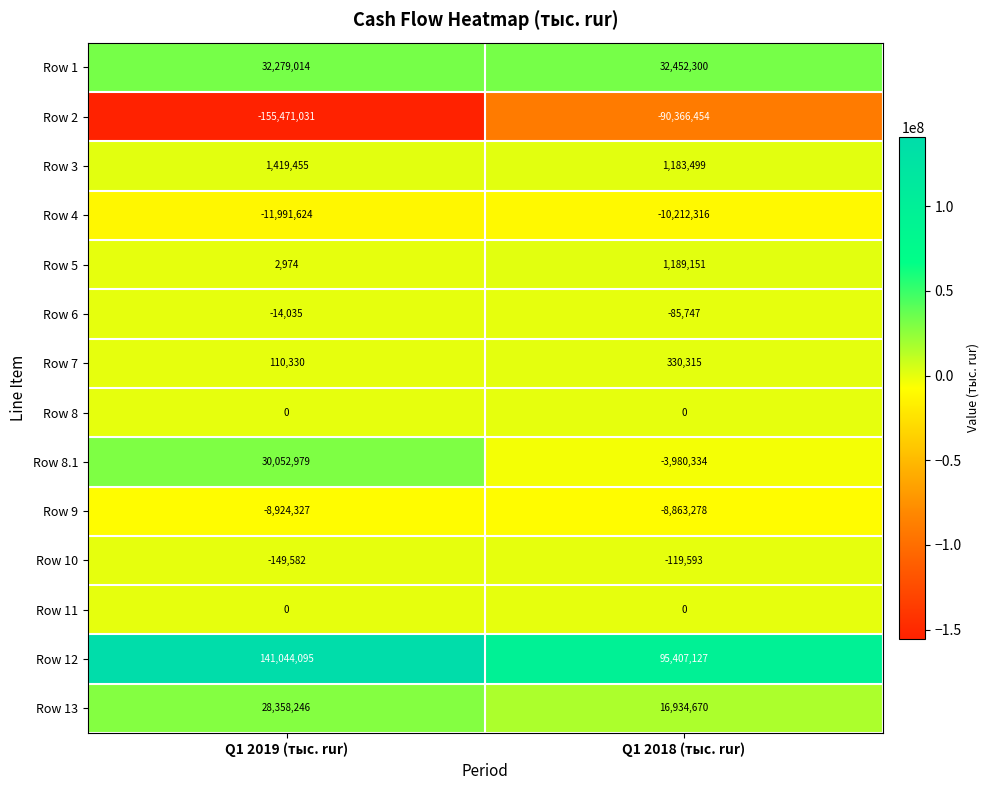

Reading left to right, transcribe all the data shown in this chart.

Row 1: Q1 2019 (тыс. rur)=32279014	Q1 2018 (тыс. rur)=32452300
Row 2: Q1 2019 (тыс. rur)=-155471031	Q1 2018 (тыс. rur)=-90366454
Row 3: Q1 2019 (тыс. rur)=1419455	Q1 2018 (тыс. rur)=1183499
Row 4: Q1 2019 (тыс. rur)=-11991624	Q1 2018 (тыс. rur)=-10212316
Row 5: Q1 2019 (тыс. rur)=2974	Q1 2018 (тыс. rur)=1189151
Row 6: Q1 2019 (тыс. rur)=-14035	Q1 2018 (тыс. rur)=-85747
Row 7: Q1 2019 (тыс. rur)=110330	Q1 2018 (тыс. rur)=330315
Row 8: Q1 2019 (тыс. rur)=0	Q1 2018 (тыс. rur)=0
Row 8.1: Q1 2019 (тыс. rur)=30052979	Q1 2018 (тыс. rur)=-3980334
Row 9: Q1 2019 (тыс. rur)=-8924327	Q1 2018 (тыс. rur)=-8863278
Row 10: Q1 2019 (тыс. rur)=-149582	Q1 2018 (тыс. rur)=-119593
Row 11: Q1 2019 (тыс. rur)=0	Q1 2018 (тыс. rur)=0
Row 12: Q1 2019 (тыс. rur)=141044095	Q1 2018 (тыс. rur)=95407127
Row 13: Q1 2019 (тыс. rur)=28358246	Q1 2018 (тыс. rur)=16934670